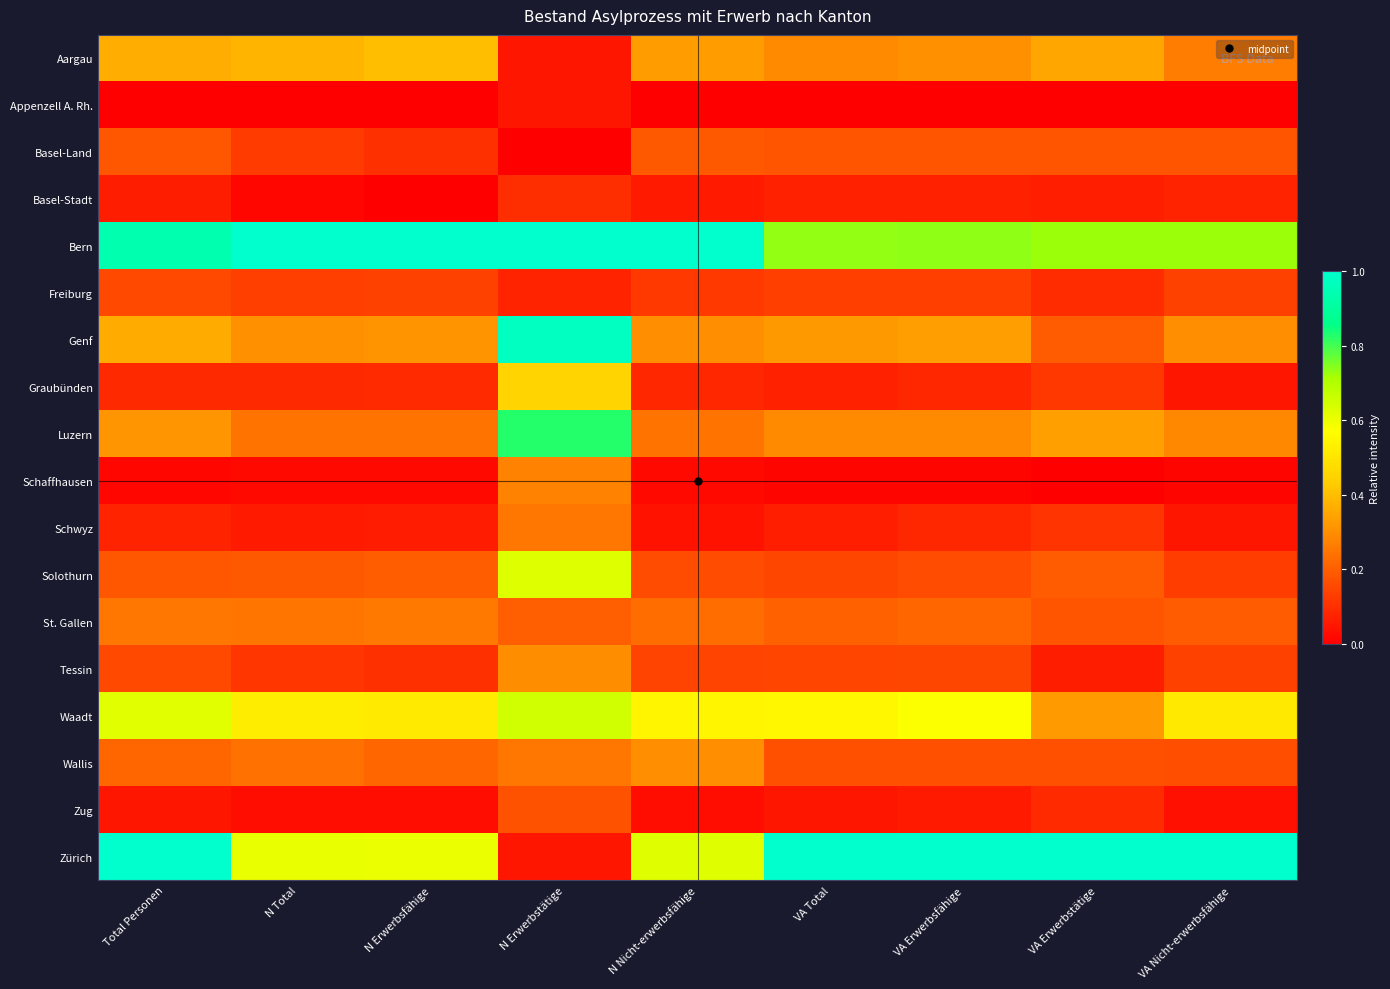

Reading right to left, extract all data points from this chart.

Aargau: VA Nicht-erwerbsfähige=0.3	VA Erwerbstätige=0.4	VA Erwerbsfähige=0.3	VA Total=0.3	N Nicht-erwerbsfähige=0.3	N Erwerbstätige=0.1	N Erwerbsfähige=0.4	N Total=0.4	Total Personen=0.4
Appenzell A. Rh.: VA Nicht-erwerbsfähige=0.0	VA Erwerbstätige=0.0	VA Erwerbsfähige=0.0	VA Total=0.0	N Nicht-erwerbsfähige=0.0	N Erwerbstätige=0.1	N Erwerbsfähige=0.0	N Total=0.0	Total Personen=0.0
Basel-Land: VA Nicht-erwerbsfähige=0.2	VA Erwerbstätige=0.2	VA Erwerbsfähige=0.2	VA Total=0.2	N Nicht-erwerbsfähige=0.2	N Erwerbstätige=0.0	N Erwerbsfähige=0.1	N Total=0.1	Total Personen=0.2
Basel-Stadt: VA Nicht-erwerbsfähige=0.1	VA Erwerbstätige=0.1	VA Erwerbsfähige=0.1	VA Total=0.1	N Nicht-erwerbsfähige=0.1	N Erwerbstätige=0.1	N Erwerbsfähige=0.0	N Total=0.0	Total Personen=0.1
Bern: VA Nicht-erwerbsfähige=0.7	VA Erwerbstätige=0.7	VA Erwerbsfähige=0.7	VA Total=0.7	N Nicht-erwerbsfähige=1.0	N Erwerbstätige=1.0	N Erwerbsfähige=1.0	N Total=1.0	Total Personen=0.9
Freiburg: VA Nicht-erwerbsfähige=0.1	VA Erwerbstätige=0.1	VA Erwerbsfähige=0.1	VA Total=0.1	N Nicht-erwerbsfähige=0.1	N Erwerbstätige=0.1	N Erwerbsfähige=0.1	N Total=0.1	Total Personen=0.2
Genf: VA Nicht-erwerbsfähige=0.3	VA Erwerbstätige=0.2	VA Erwerbsfähige=0.3	VA Total=0.3	N Nicht-erwerbsfähige=0.3	N Erwerbstätige=1.0	N Erwerbsfähige=0.3	N Total=0.3	Total Personen=0.4
Graubünden: VA Nicht-erwerbsfähige=0.0	VA Erwerbstätige=0.1	VA Erwerbsfähige=0.1	VA Total=0.1	N Nicht-erwerbsfähige=0.1	N Erwerbstätige=0.5	N Erwerbsfähige=0.1	N Total=0.1	Total Personen=0.1
Luzern: VA Nicht-erwerbsfähige=0.3	VA Erwerbstätige=0.3	VA Erwerbsfähige=0.3	VA Total=0.3	N Nicht-erwerbsfähige=0.2	N Erwerbstätige=0.8	N Erwerbsfähige=0.2	N Total=0.2	Total Personen=0.3
Schaffhausen: VA Nicht-erwerbsfähige=0.0	VA Erwerbstätige=0.0	VA Erwerbsfähige=0.0	VA Total=0.0	N Nicht-erwerbsfähige=0.0	N Erwerbstätige=0.3	N Erwerbsfähige=0.0	N Total=0.0	Total Personen=0.0
Schwyz: VA Nicht-erwerbsfähige=0.0	VA Erwerbstätige=0.1	VA Erwerbsfähige=0.1	VA Total=0.1	N Nicht-erwerbsfähige=0.0	N Erwerbstätige=0.2	N Erwerbsfähige=0.1	N Total=0.1	Total Personen=0.1
Solothurn: VA Nicht-erwerbsfähige=0.1	VA Erwerbstätige=0.2	VA Erwerbsfähige=0.2	VA Total=0.1	N Nicht-erwerbsfähige=0.2	N Erwerbstätige=0.6	N Erwerbsfähige=0.2	N Total=0.2	Total Personen=0.2
St. Gallen: VA Nicht-erwerbsfähige=0.2	VA Erwerbstätige=0.2	VA Erwerbsfähige=0.2	VA Total=0.2	N Nicht-erwerbsfähige=0.2	N Erwerbstätige=0.2	N Erwerbsfähige=0.3	N Total=0.2	Total Personen=0.3
Tessin: VA Nicht-erwerbsfähige=0.1	VA Erwerbstätige=0.1	VA Erwerbsfähige=0.1	VA Total=0.1	N Nicht-erwerbsfähige=0.1	N Erwerbstätige=0.3	N Erwerbsfähige=0.1	N Total=0.1	Total Personen=0.2
Waadt: VA Nicht-erwerbsfähige=0.5	VA Erwerbstätige=0.3	VA Erwerbsfähige=0.6	VA Total=0.6	N Nicht-erwerbsfähige=0.5	N Erwerbstätige=0.7	N Erwerbsfähige=0.5	N Total=0.5	Total Personen=0.6
Wallis: VA Nicht-erwerbsfähige=0.2	VA Erwerbstätige=0.2	VA Erwerbsfähige=0.2	VA Total=0.2	N Nicht-erwerbsfähige=0.3	N Erwerbstätige=0.2	N Erwerbsfähige=0.2	N Total=0.2	Total Personen=0.2
Zug: VA Nicht-erwerbsfähige=0.0	VA Erwerbstätige=0.1	VA Erwerbsfähige=0.1	VA Total=0.0	N Nicht-erwerbsfähige=0.0	N Erwerbstätige=0.2	N Erwerbsfähige=0.0	N Total=0.0	Total Personen=0.0
Zürich: VA Nicht-erwerbsfähige=1.0	VA Erwerbstätige=1.0	VA Erwerbsfähige=1.0	VA Total=1.0	N Nicht-erwerbsfähige=0.6	N Erwerbstätige=0.1	N Erwerbsfähige=0.6	N Total=0.6	Total Personen=1.0